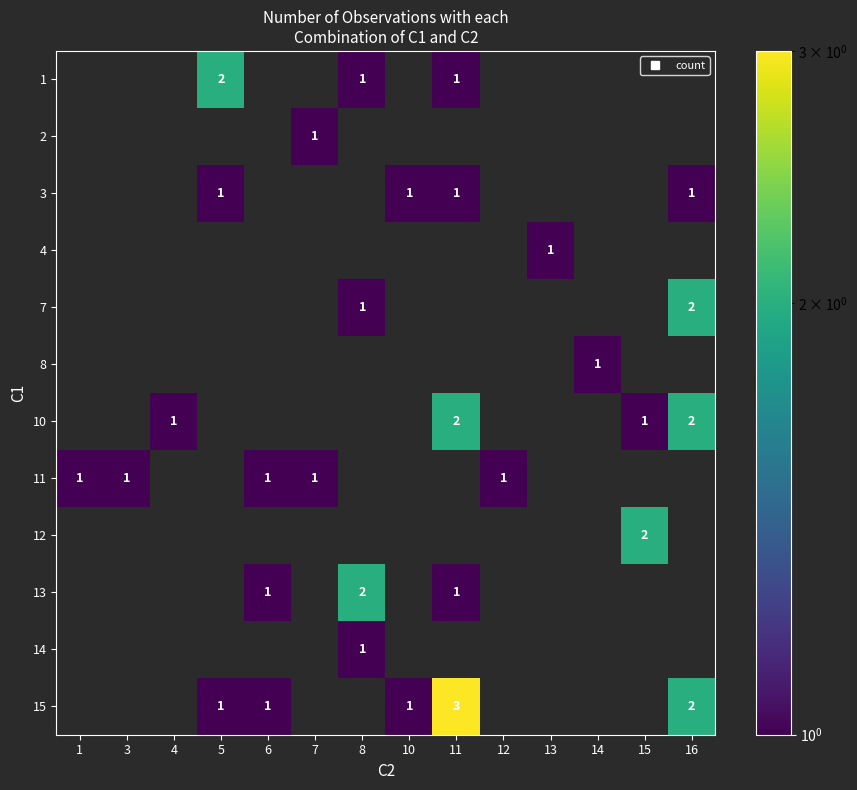

Rank the series at 5 from lowest to highest value.

2, 4, 7, 8, 10, 11, 12, 13, 14, 3, 15, 1